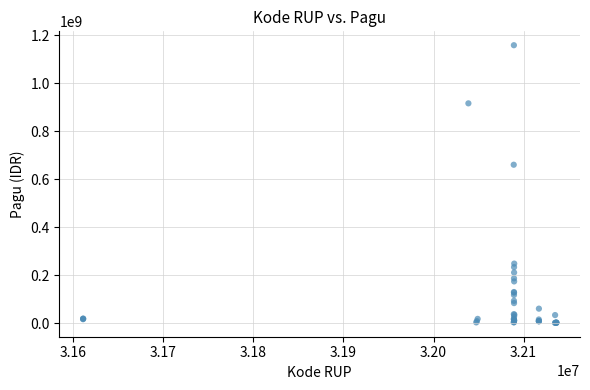

What Y value in the scatter plot is closest to 580008500?

660551000